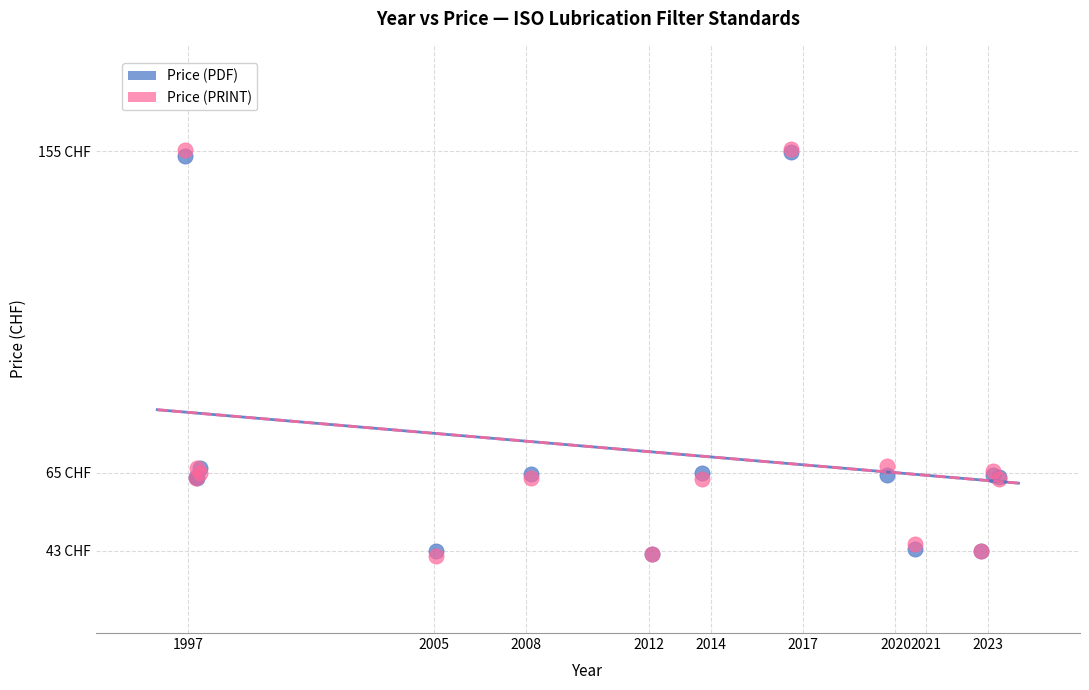

What are all the series names shown in the legend?

Price (PDF), Price (PRINT)